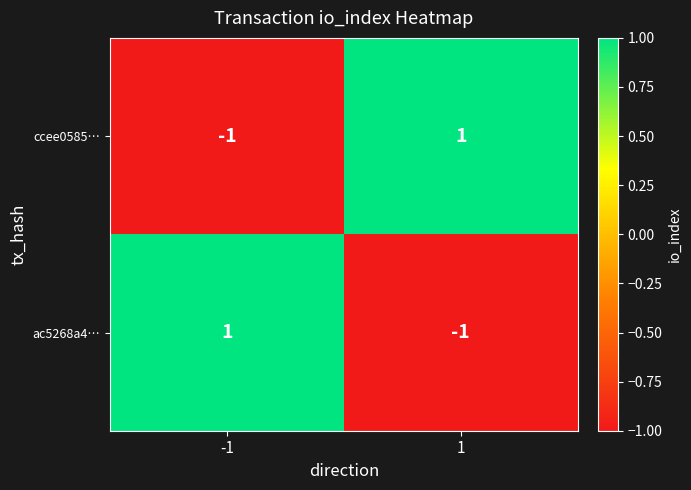

Reading right to left, extract all data points from this chart.

ccee0585…: 1=1	-1=-1
ac5268a4…: 1=-1	-1=1